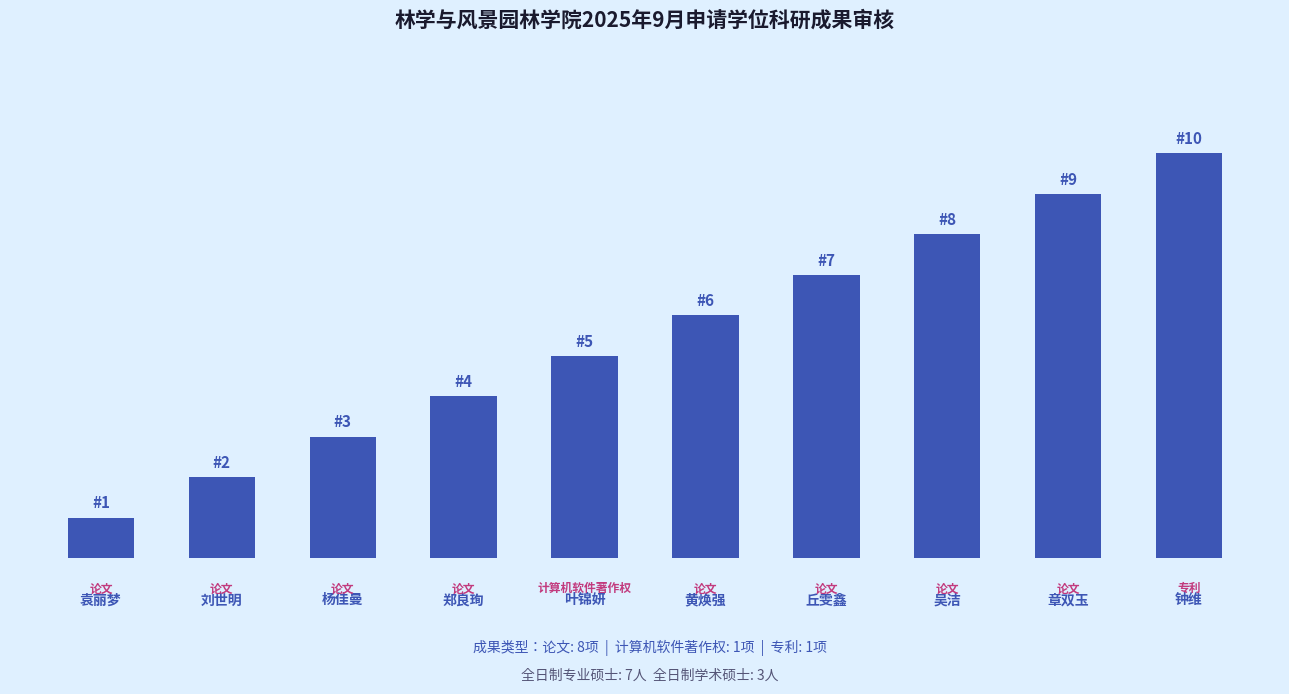

Reading right to left, transcribe all the data shown in this chart.

10	9	8	7	6	5	4	3	2	1